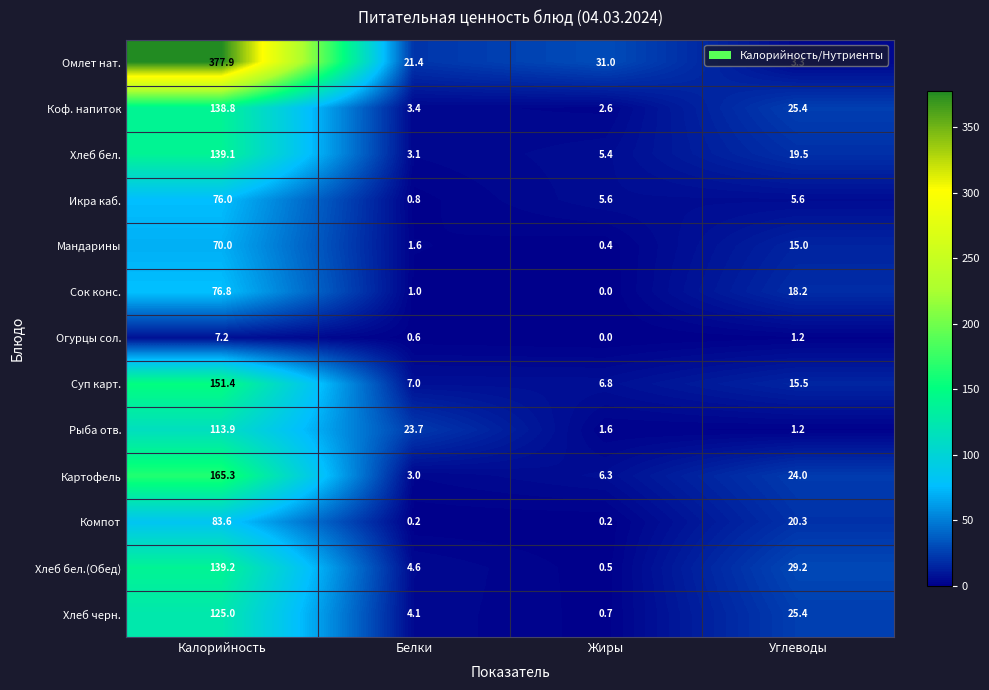

What is the difference between the highest and lowest values at Жиры?

31.0